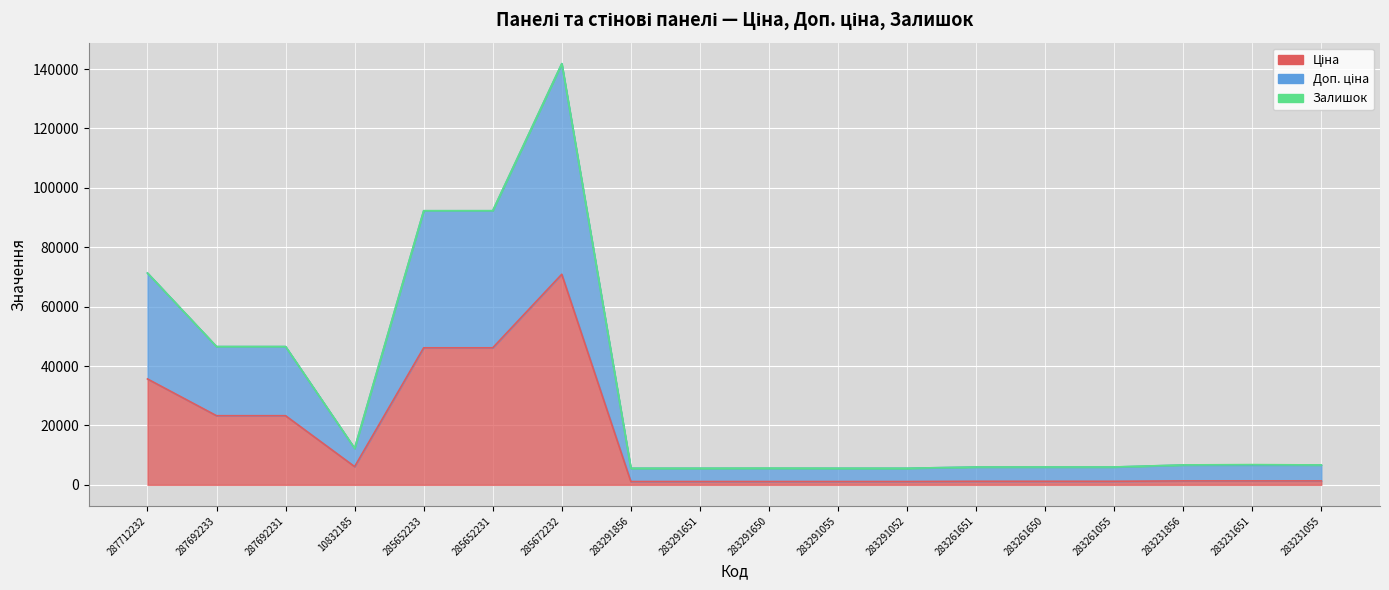

Where does the Ціна series first go above 1334?

287712232